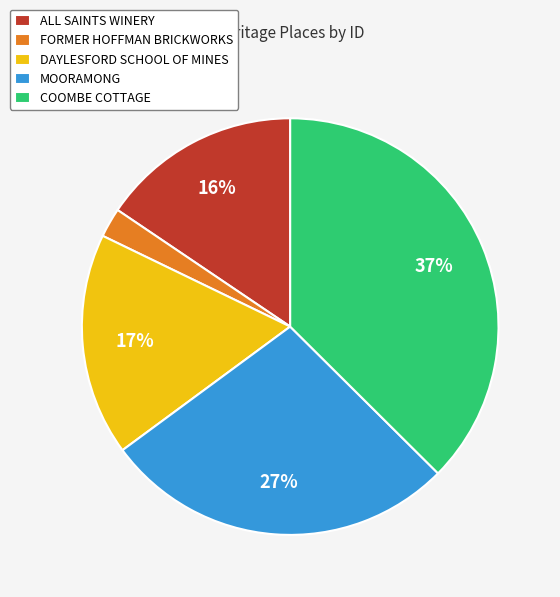

Is it true that MOORAMONG is 27% of the pie?

True